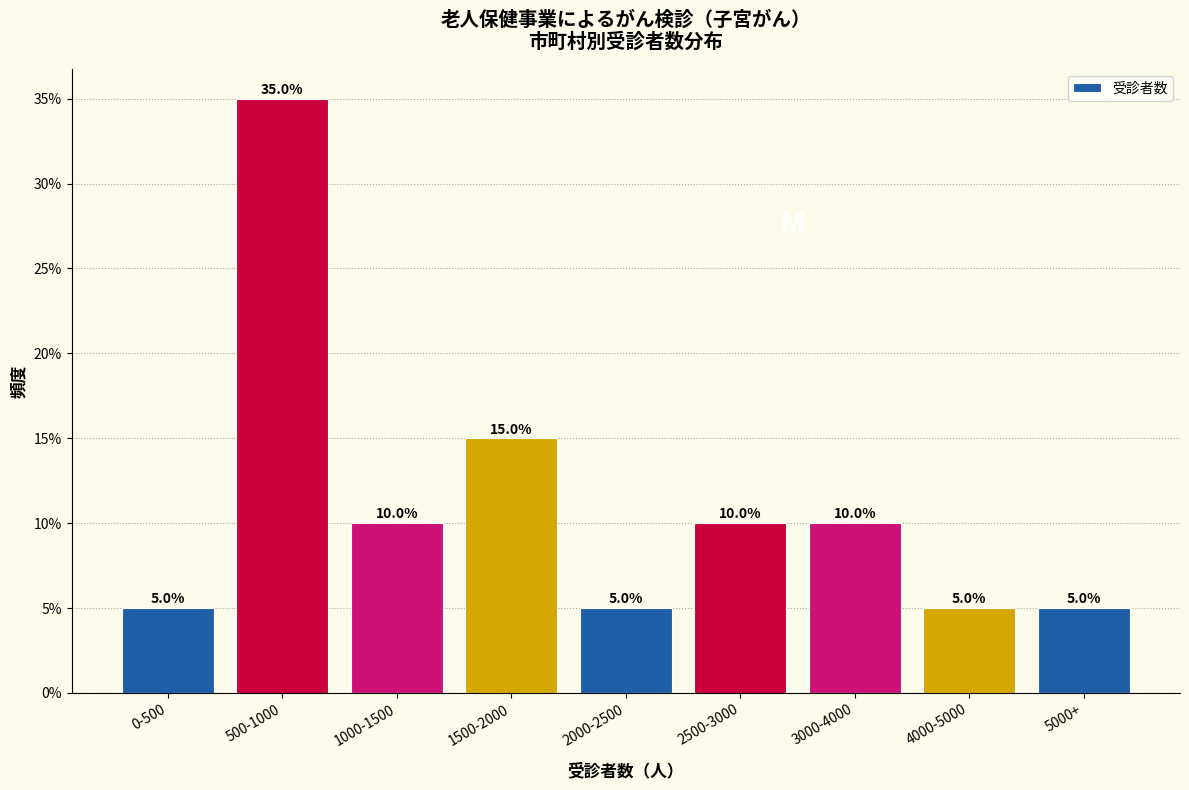

Reading left to right, transcribe all the data shown in this chart.

5	35	10	15	5	10	10	5	5